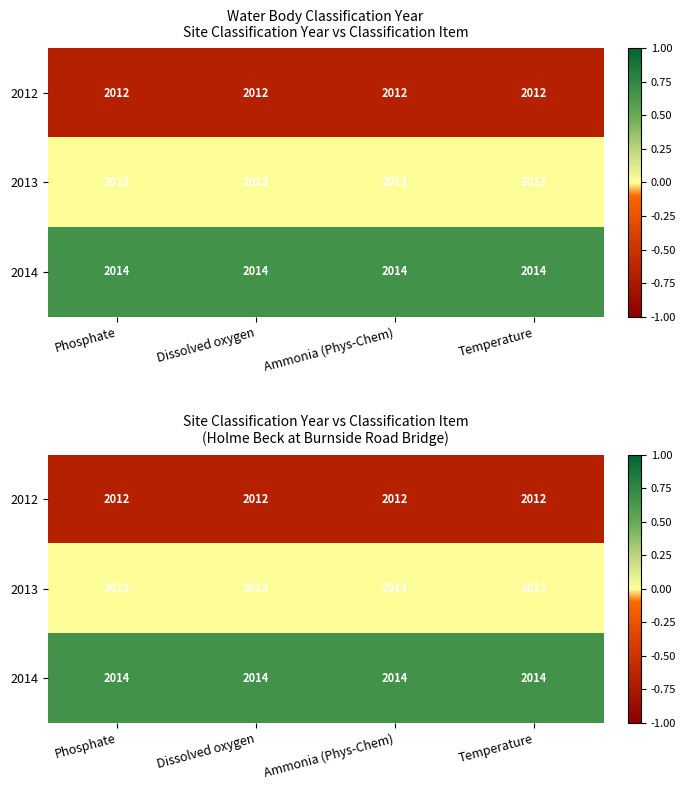

Count the number of data series in this chart.

3